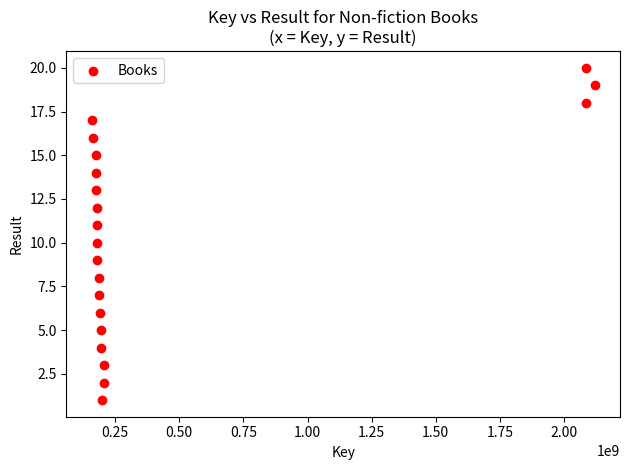

What is the range of Y values (max minus min)?

19